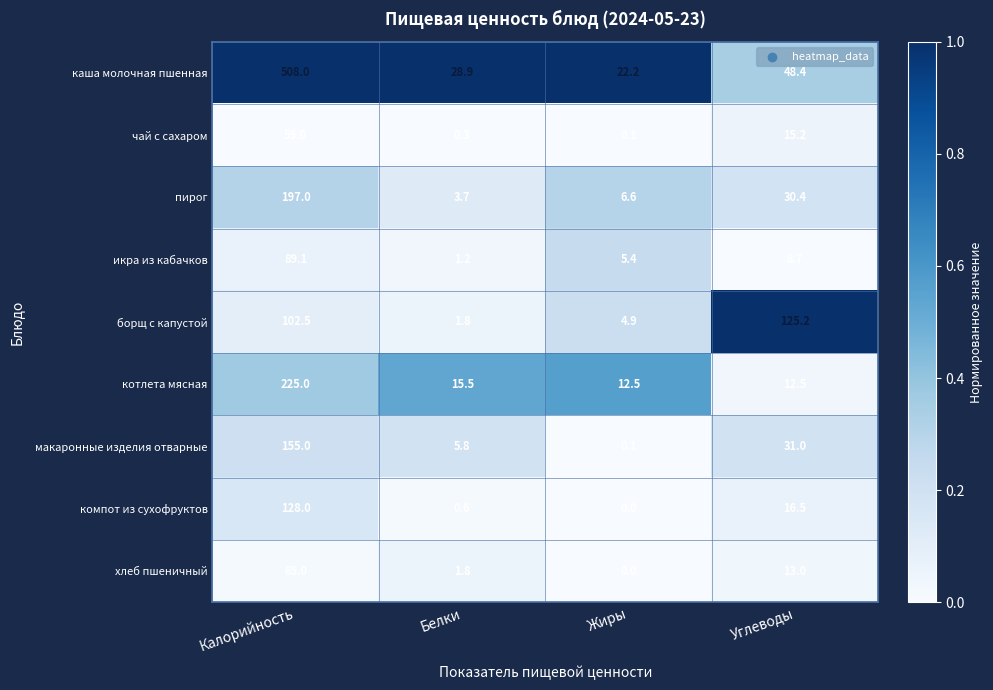

What is the difference between the second highest and second lowest values in the икра из кабачков series?

3.3